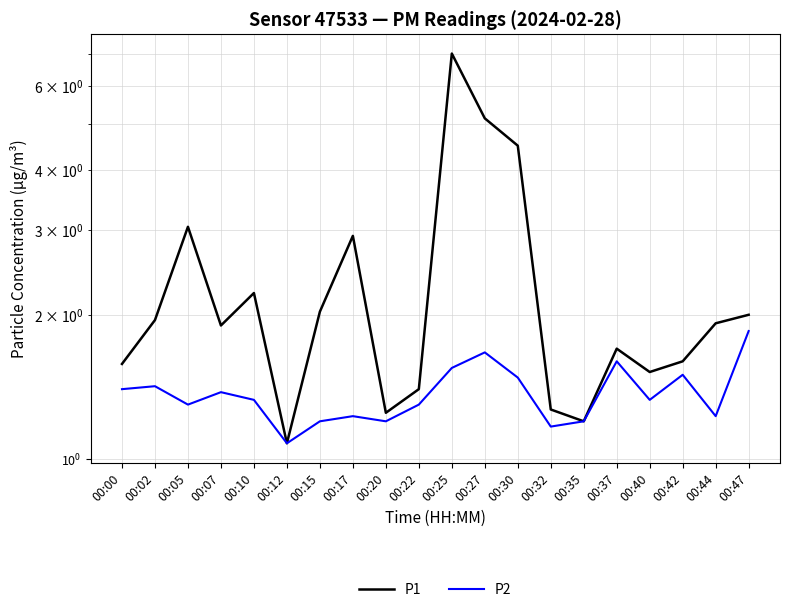

List the labels in order of P2 value, smallest first.

00:12, 00:32, 00:15, 00:20, 00:35, 00:17, 00:44, 00:05, 00:22, 00:10, 00:40, 00:07, 00:00, 00:02, 00:30, 00:42, 00:25, 00:37, 00:27, 00:47